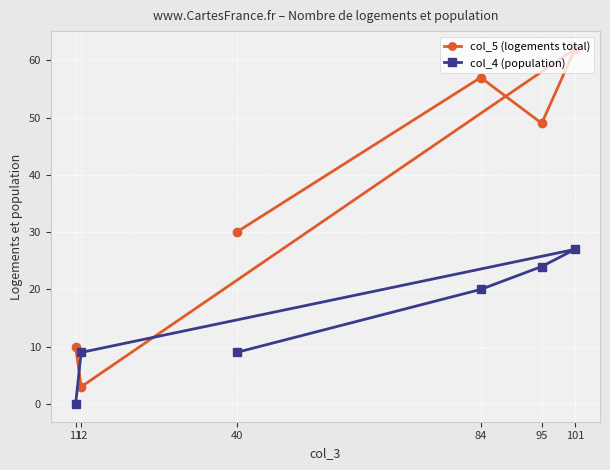

How many data points does each series have?

6